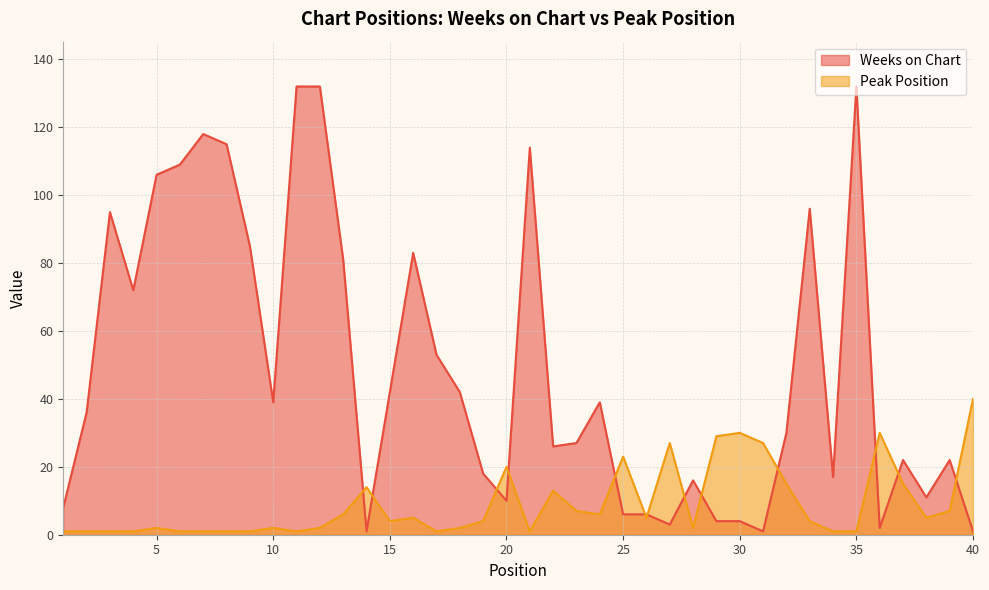

What is the spread (max minus min) of values at 3?

94